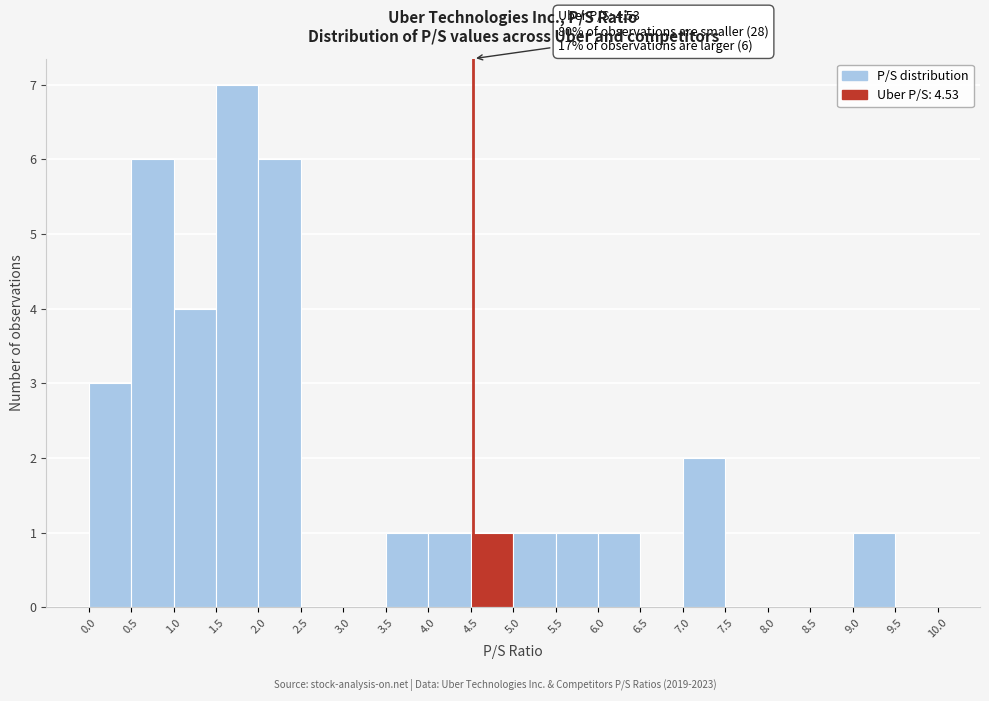

Which range on the x-axis has the tallest bar?

1.5 to 2.0